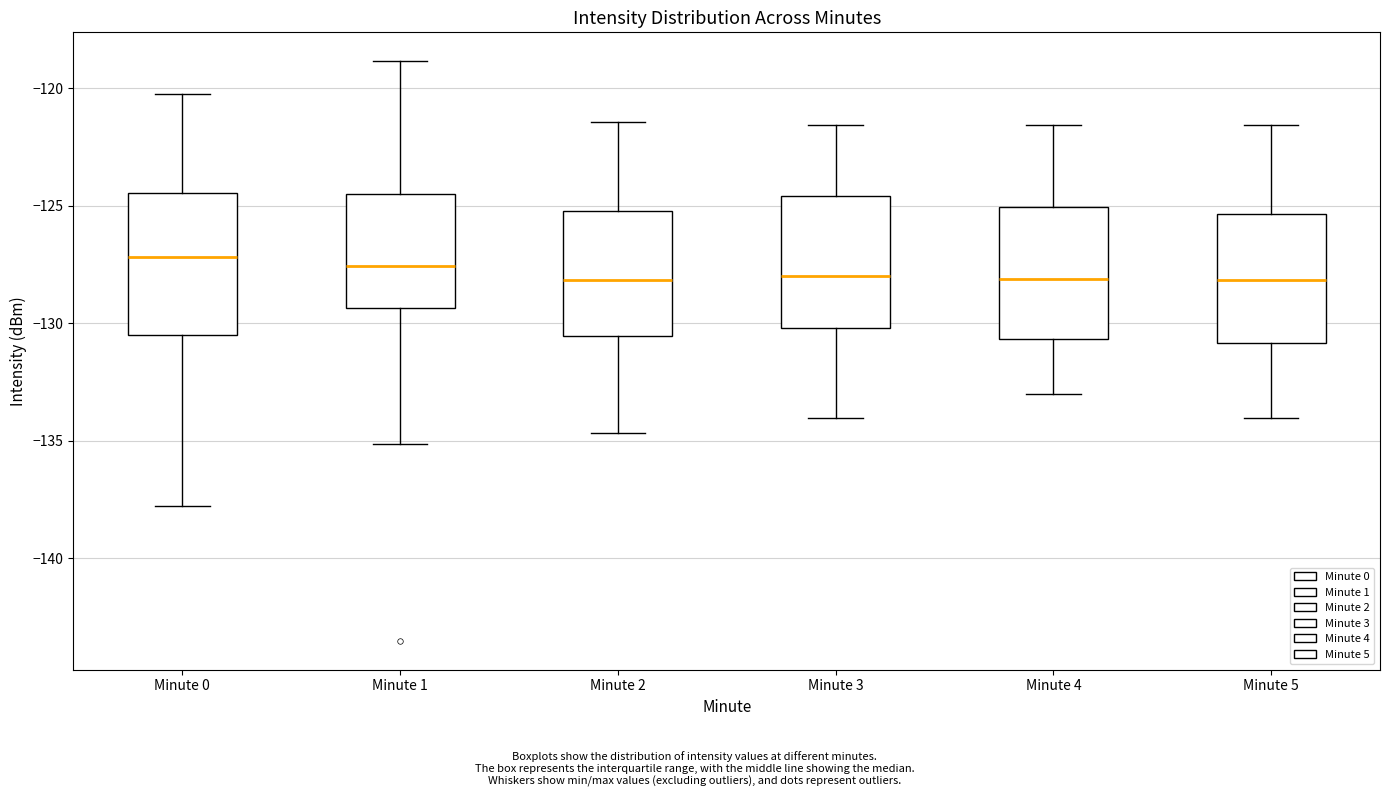

Reading left to right, read every box against the y-axis: the position of its median line, the range the box covers, and the ends of its whiskers. The values are not printed on the chart, so give them approximately, as read against the axis.

Minute 0: median -127.0, box -130.5 to -124.5, whiskers -138.0 to -120.5
Minute 1: median -127.5, box -129.5 to -124.5, whiskers -135.0 to -119.0
Minute 2: median -128.0, box -130.5 to -125.0, whiskers -134.5 to -121.5
Minute 3: median -128.0, box -130.0 to -124.5, whiskers -134.0 to -121.5
Minute 4: median -128.0, box -130.5 to -125.0, whiskers -133.0 to -121.5
Minute 5: median -128.0, box -131.0 to -125.5, whiskers -134.0 to -121.5